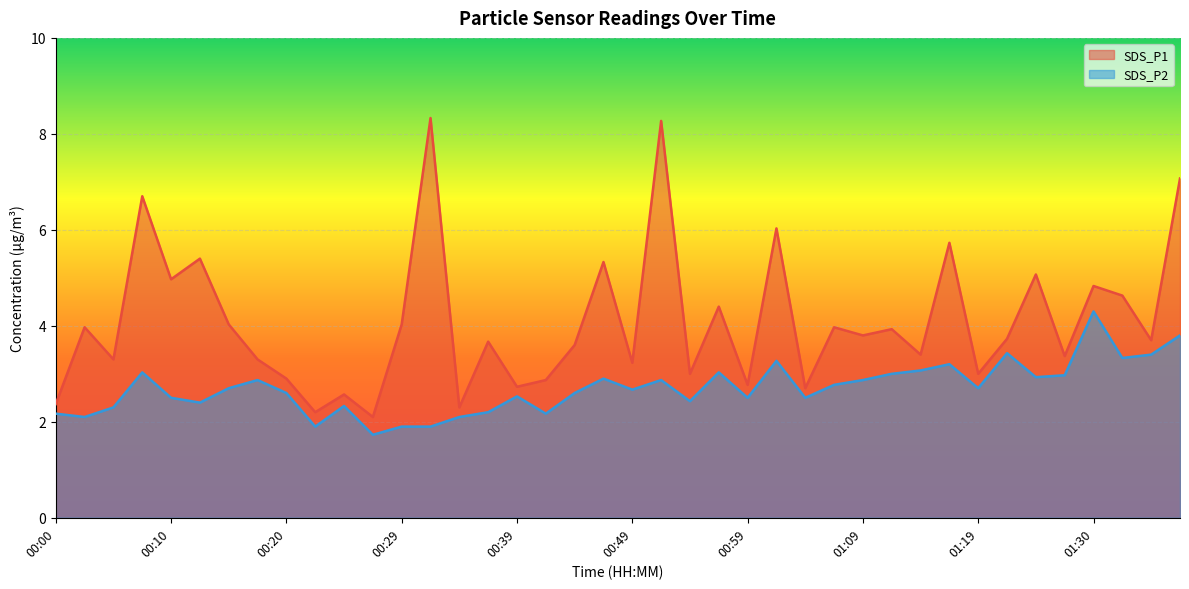

True or false: SDS_P2 and SDS_P1 cross at least once.

False